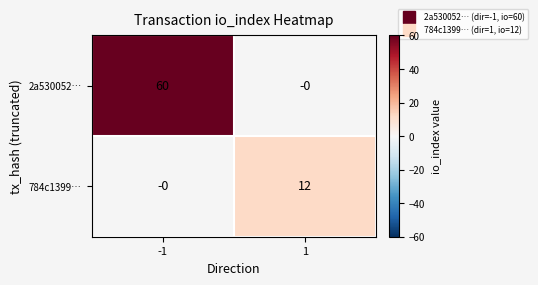

What is the difference between the 2a530052… values at 1 and -1?

60